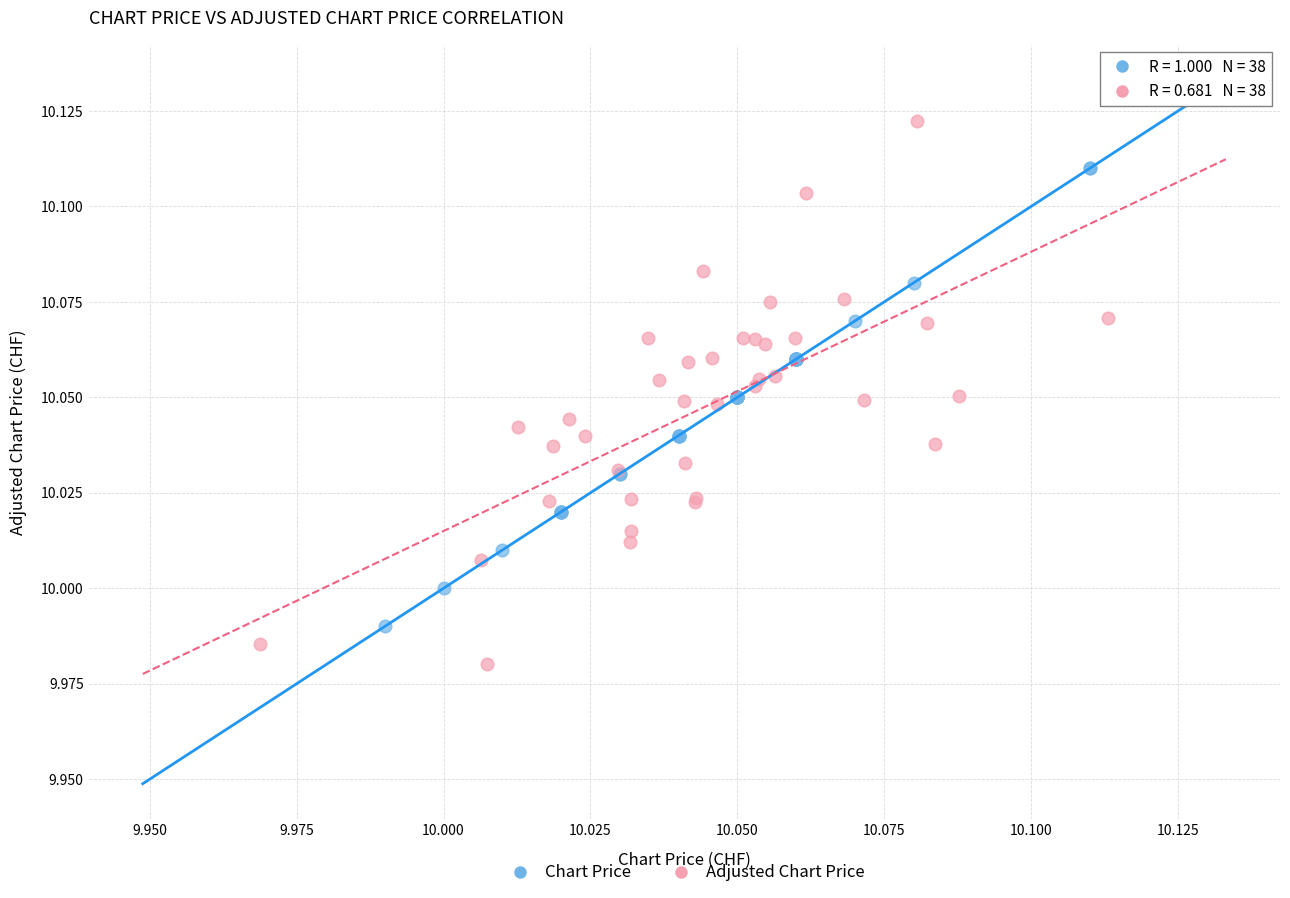

Which series has the widest spread of Y values?

Adjusted Chart Price